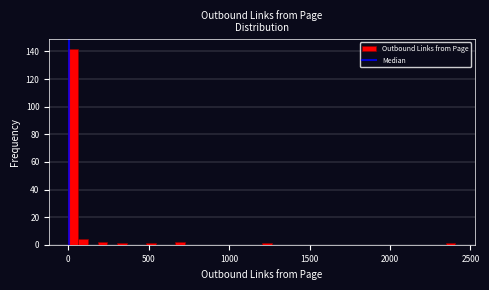

Around what value on the x-axis is the tallest bar? Give the approximate position of its centre, as read against the axis.

50